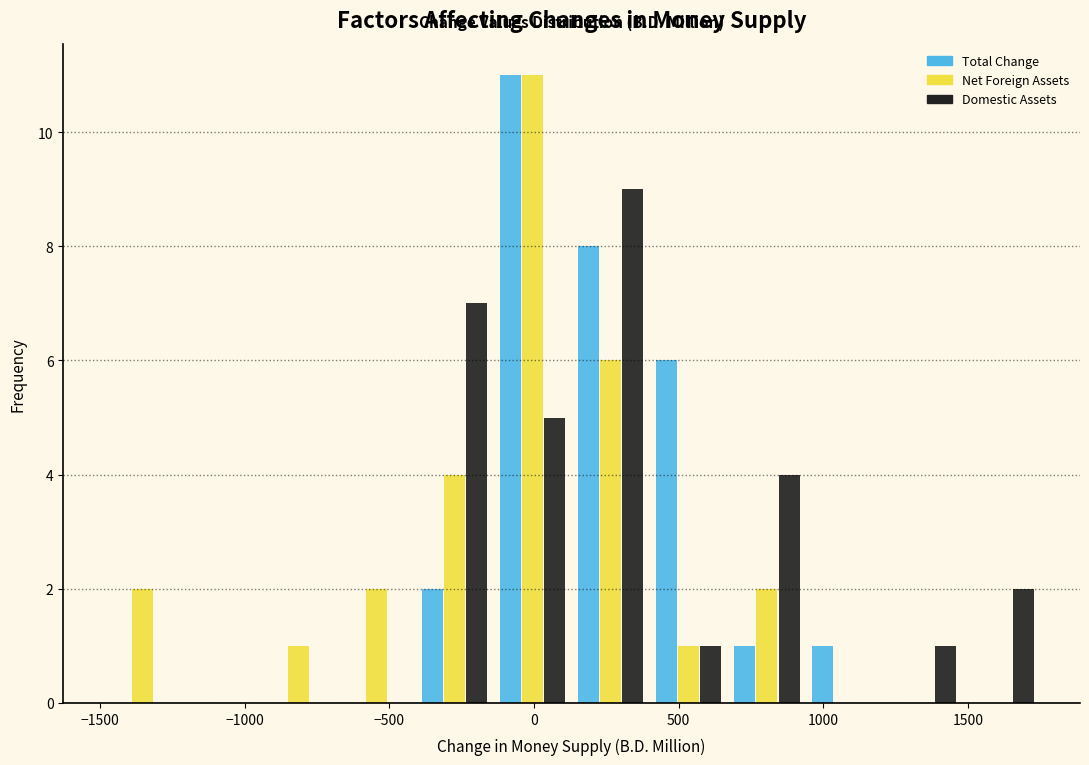

Reading left to right, transcribe this chart: for each range on the x-axis, give the height of each series' bar. Neither the bar edges nor the heights are printed on the chart, so give them approximately, as read against the axes.

-1500 to -1200: Total Change=0	Net Foreign Assets=2	Domestic Assets=0
-1200 to -950: Total Change=0	Net Foreign Assets=0	Domestic Assets=0
-950 to -700: Total Change=0	Net Foreign Assets=1	Domestic Assets=0
-700 to -400: Total Change=0	Net Foreign Assets=2	Domestic Assets=0
-400 to -150: Total Change=2	Net Foreign Assets=4	Domestic Assets=7
-150 to 150: Total Change=11	Net Foreign Assets=11	Domestic Assets=5
150 to 400: Total Change=8	Net Foreign Assets=6	Domestic Assets=9
400 to 650: Total Change=6	Net Foreign Assets=1	Domestic Assets=1
650 to 950: Total Change=1	Net Foreign Assets=2	Domestic Assets=4
950 to 1200: Total Change=1	Net Foreign Assets=0	Domestic Assets=0
1200 to 1500: Total Change=0	Net Foreign Assets=0	Domestic Assets=1
1500 to 1750: Total Change=0	Net Foreign Assets=0	Domestic Assets=2